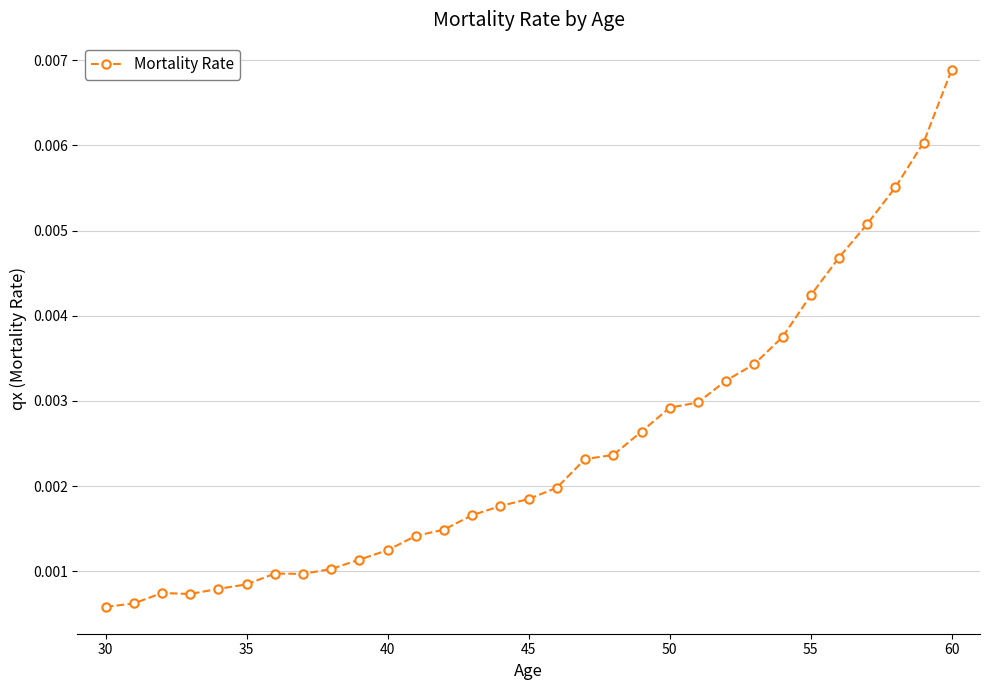

At which category does the chart reach its peak across all series?

60